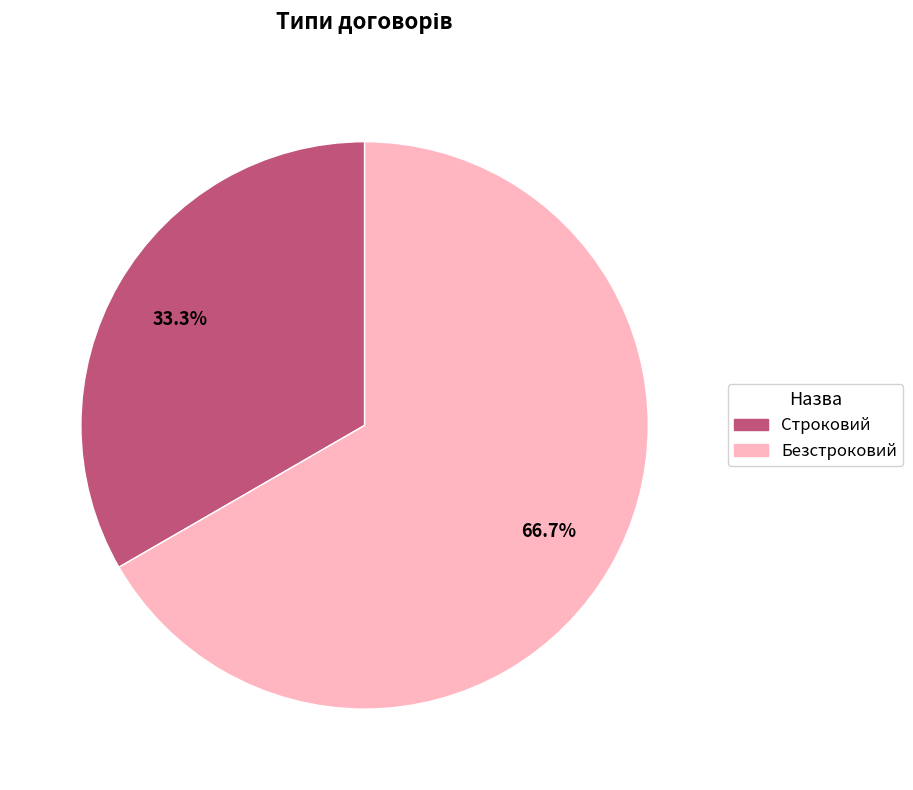

Which slice is the smallest?

Строковий